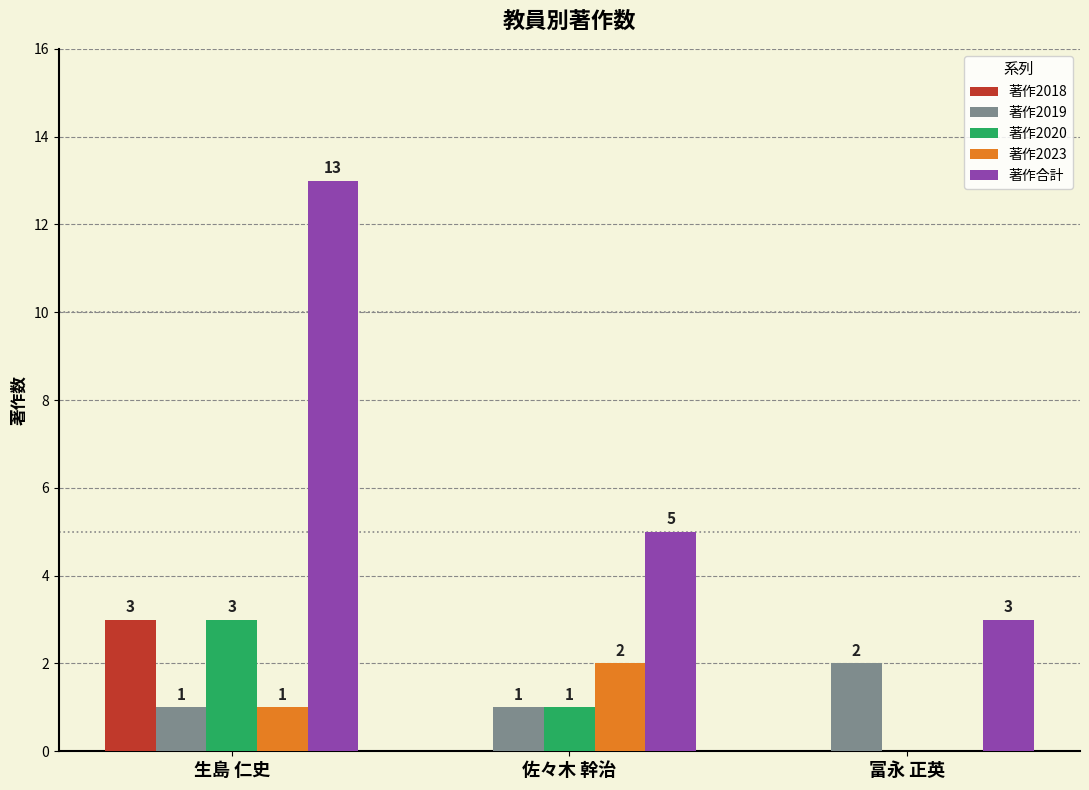

What is the maximum value for 著作合計?

13